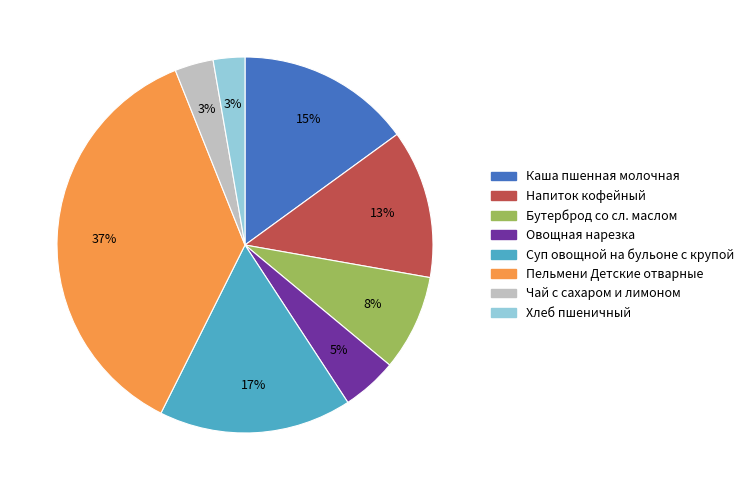

To the nearest percent, what is the average slice percentage?

12%